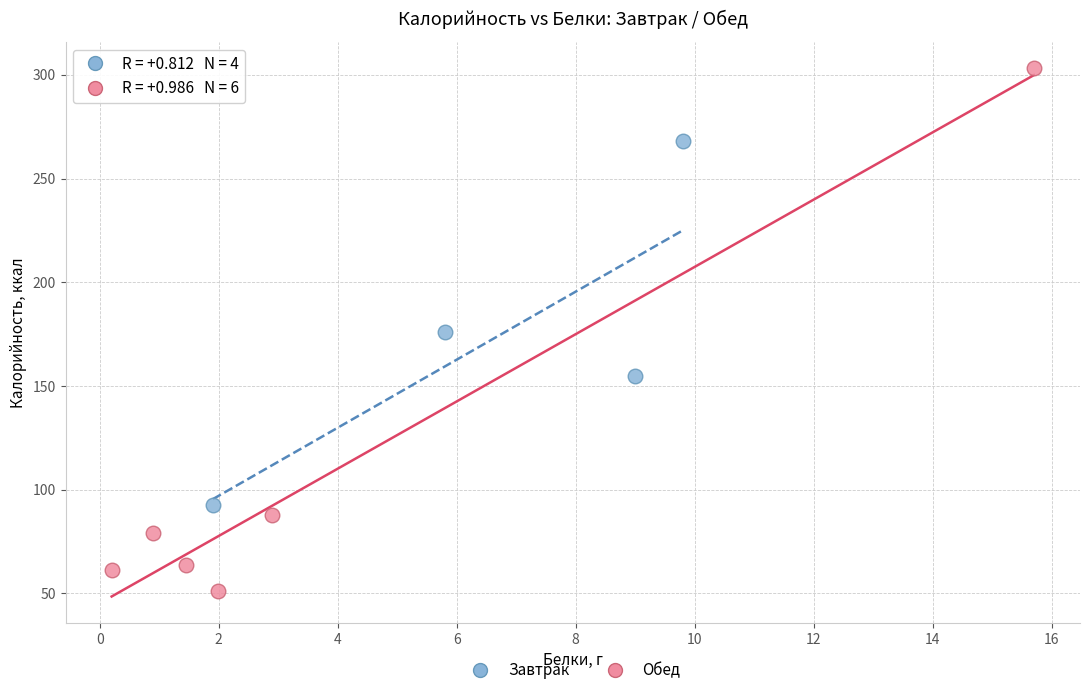

What are all the series names shown in the legend?

Завтрак, Обед